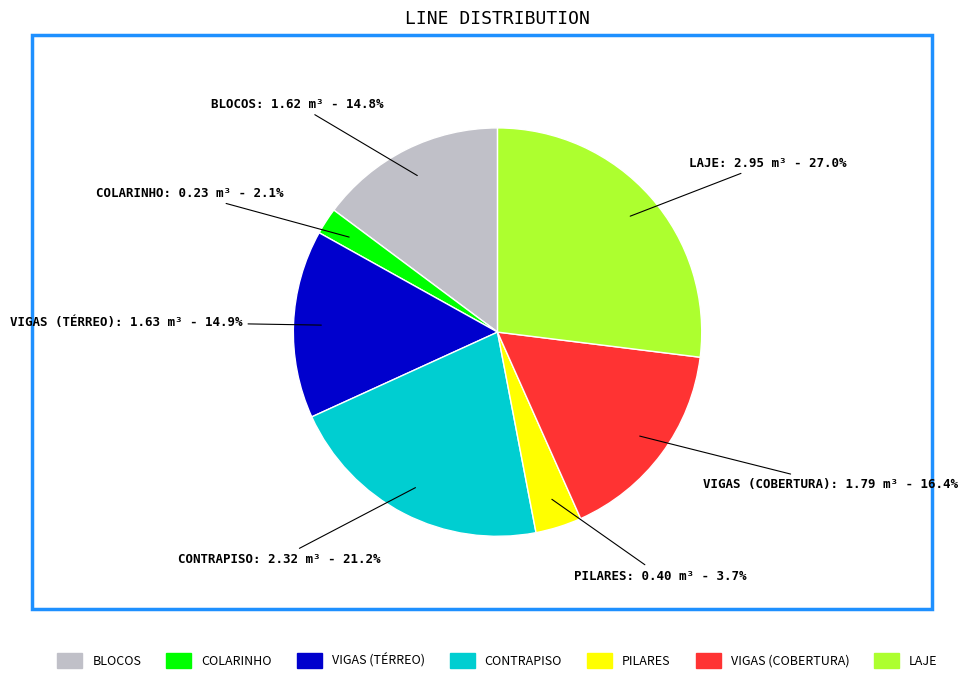

To the nearest percent, what percentage of the pie is VIGAS (TÉRREO)?

15%